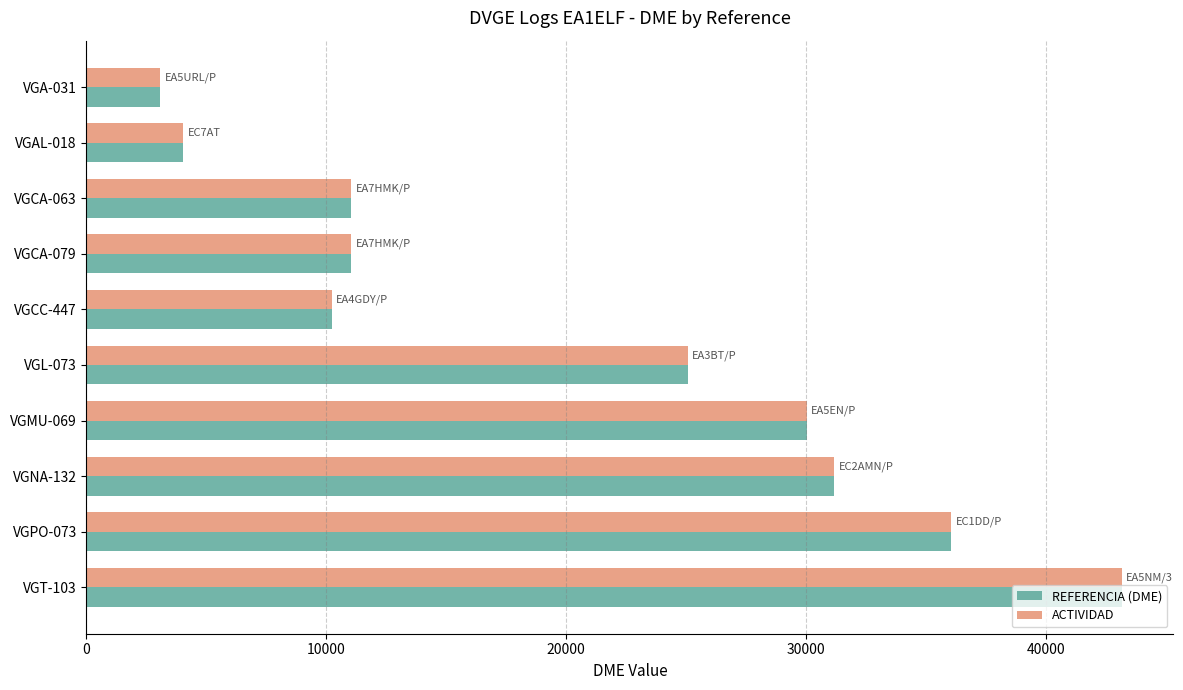

At how many categories does at least one series exceed 6358?

8